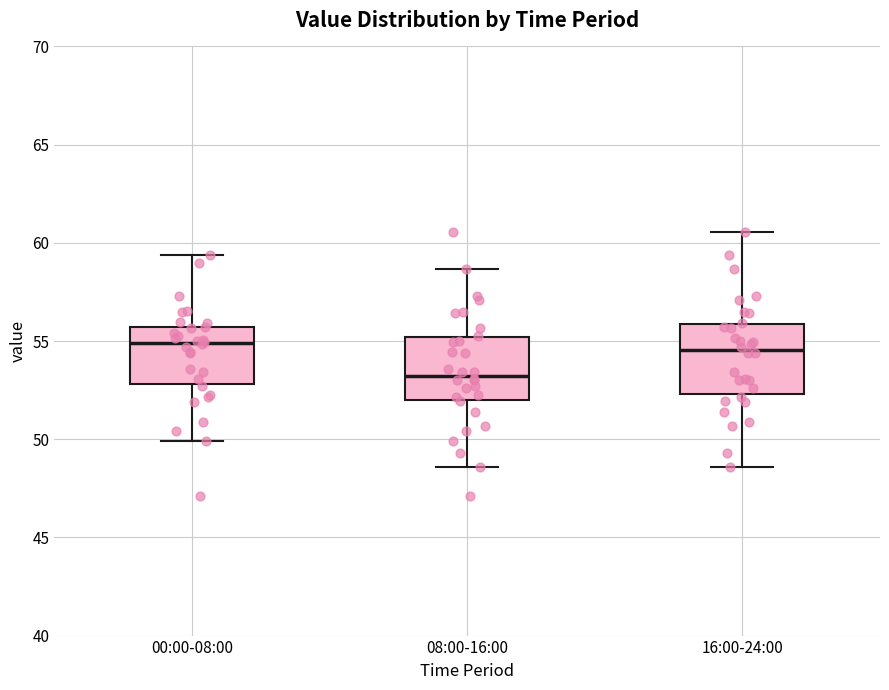

Reading left to right, read every box against the y-axis: the position of its median line, the range the box covers, and the ends of its whiskers. The values are not printed on the chart, so give them approximately, as read against the axis.

00:00-08:00: median 55.0, box 53.0 to 55.5, whiskers 50.0 to 59.5
08:00-16:00: median 53.0, box 52.0 to 55.0, whiskers 48.5 to 58.5
16:00-24:00: median 54.5, box 52.5 to 56.0, whiskers 48.5 to 60.5